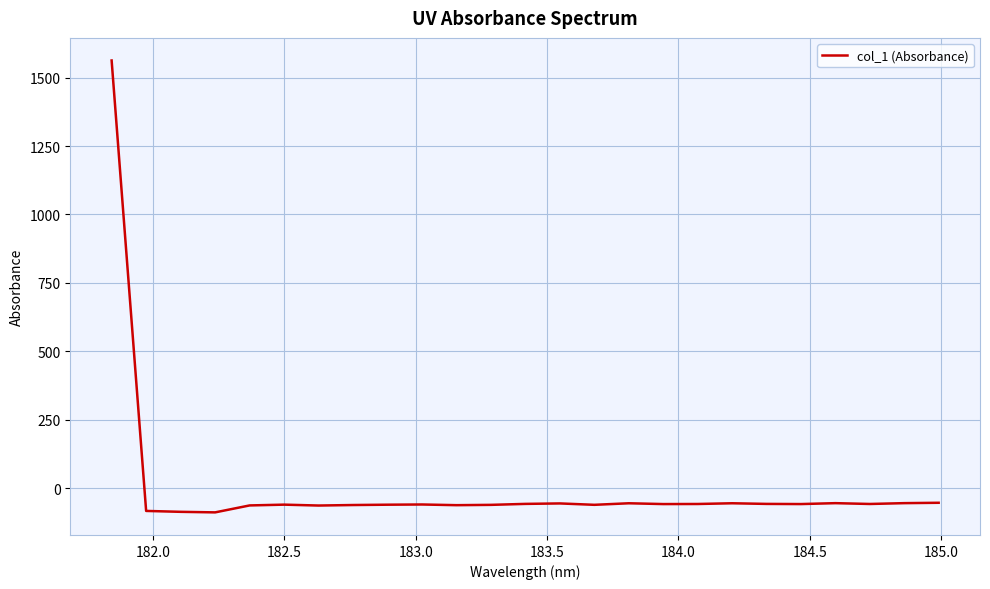

What is the maximum value shown in the chart?

1562.4